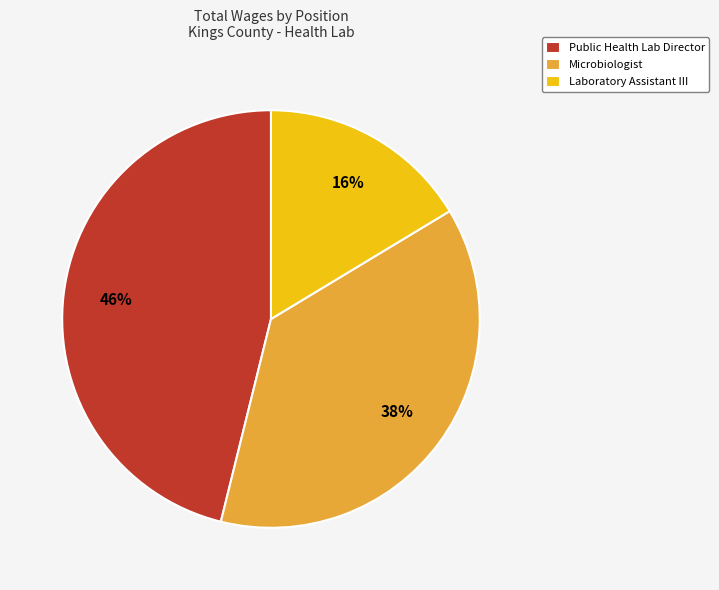

To the nearest percent, what is the combined percentage of Public Health Lab Director and Laboratory Assistant III?

62%